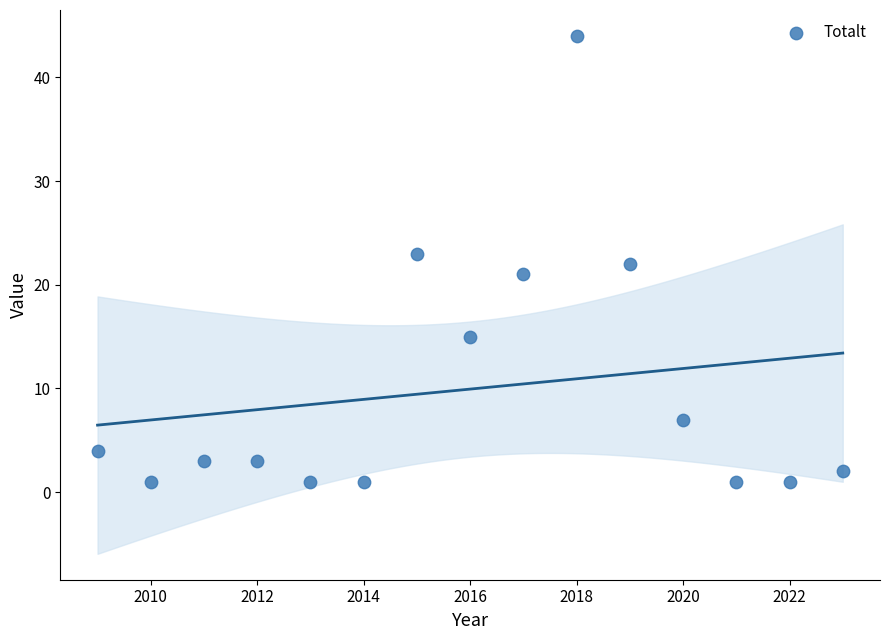

What is the range of Y values (max minus min)?

43